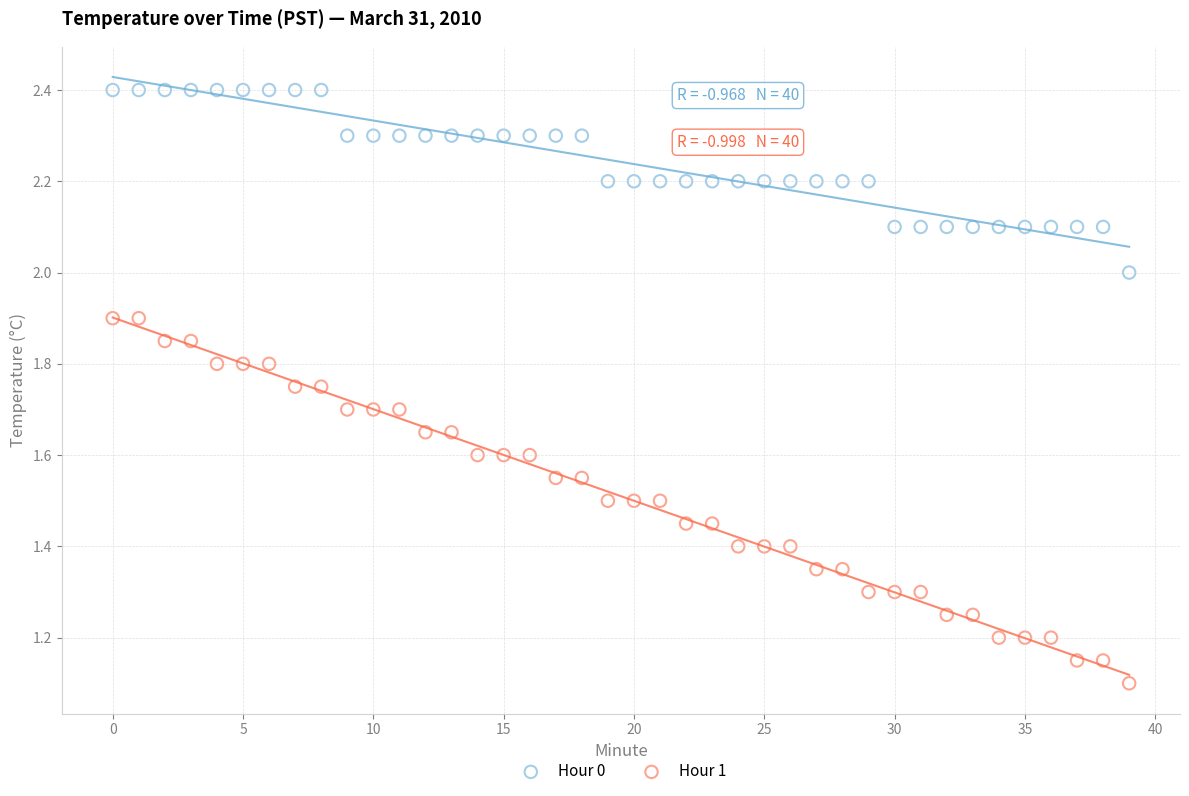

Which series contains the highest Y value?

Hour 0